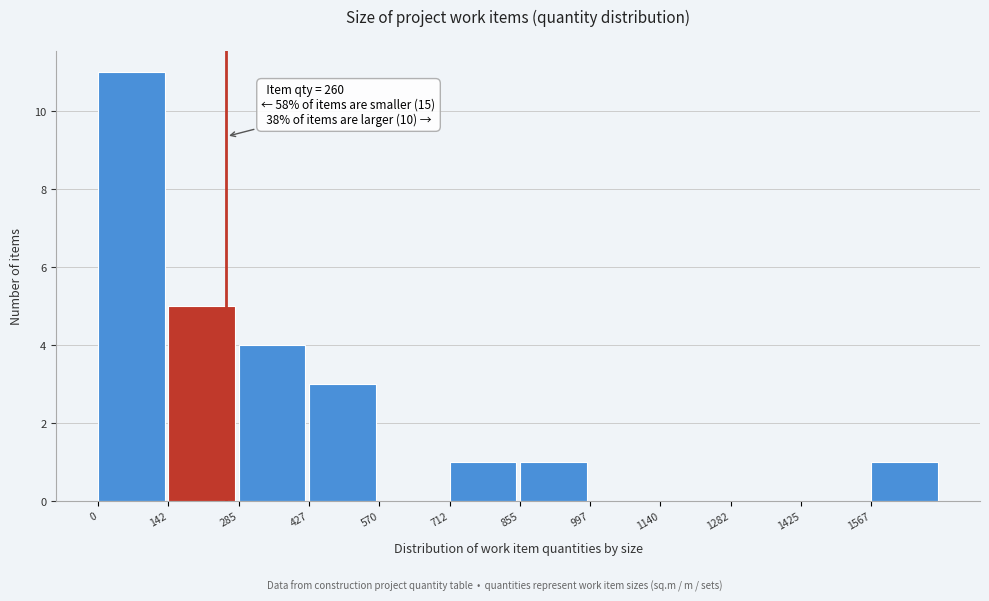

Over which range of the x-axis is the bar tallest?

0 to 140